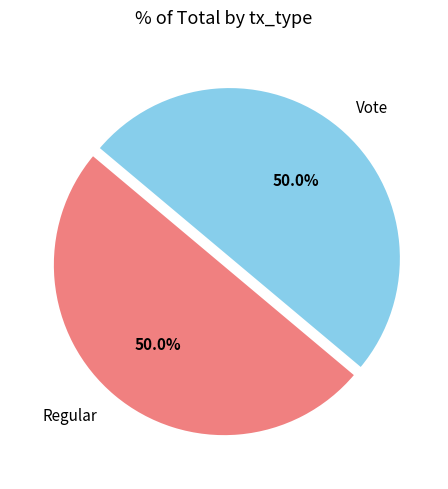

To the nearest percent, what portion does Vote represent?

50%